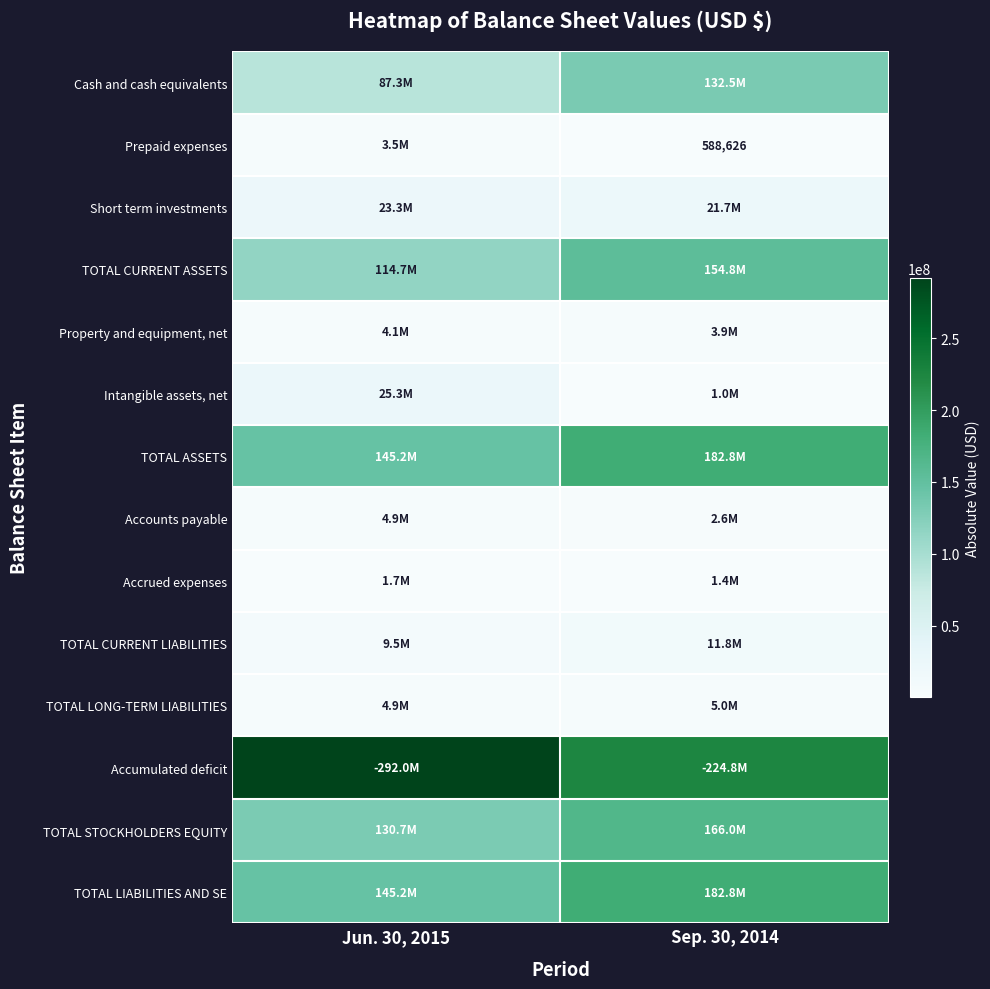

Is the value of Intangible assets, net at Sep. 30, 2014 greater than the value of Accumulated deficit at Jun. 30, 2015?

No